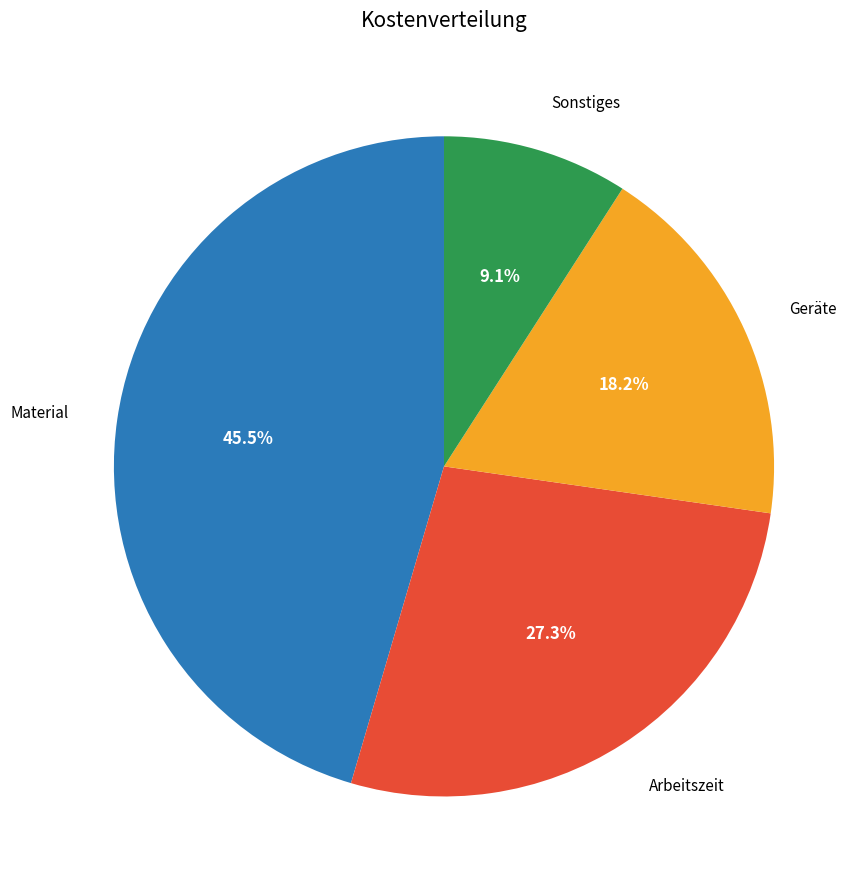

To the nearest percent, what portion does Sonstiges represent?

9%